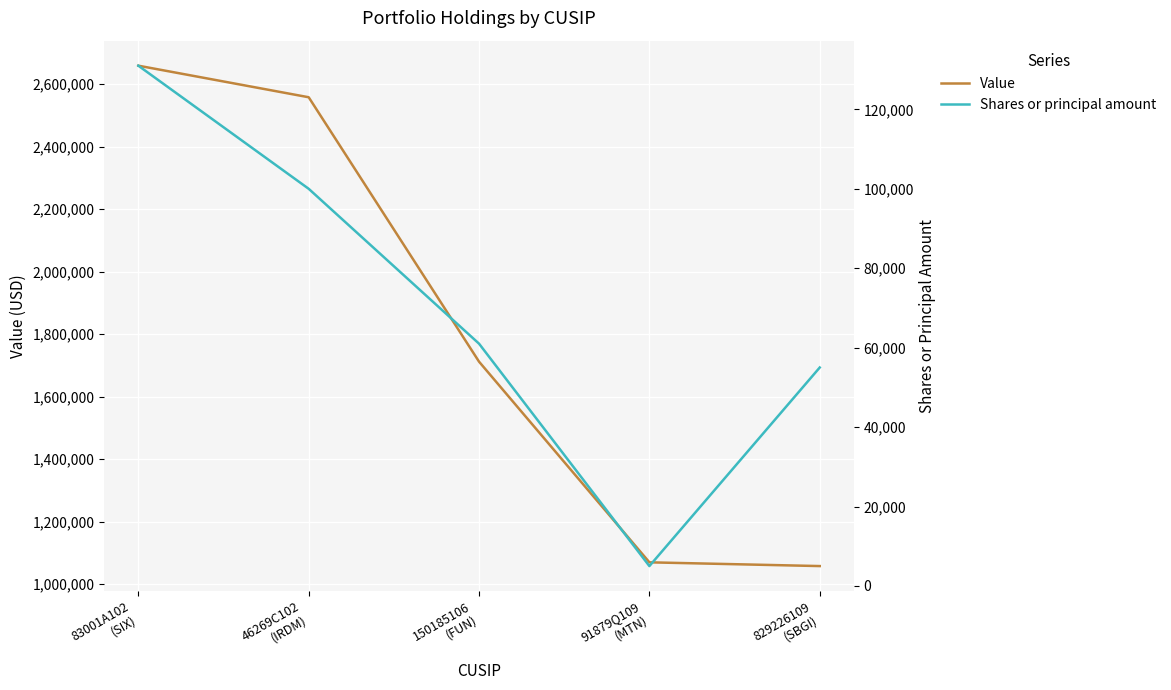

What is the difference between the highest and lowest values at 150185106
(FUN)?

1651000